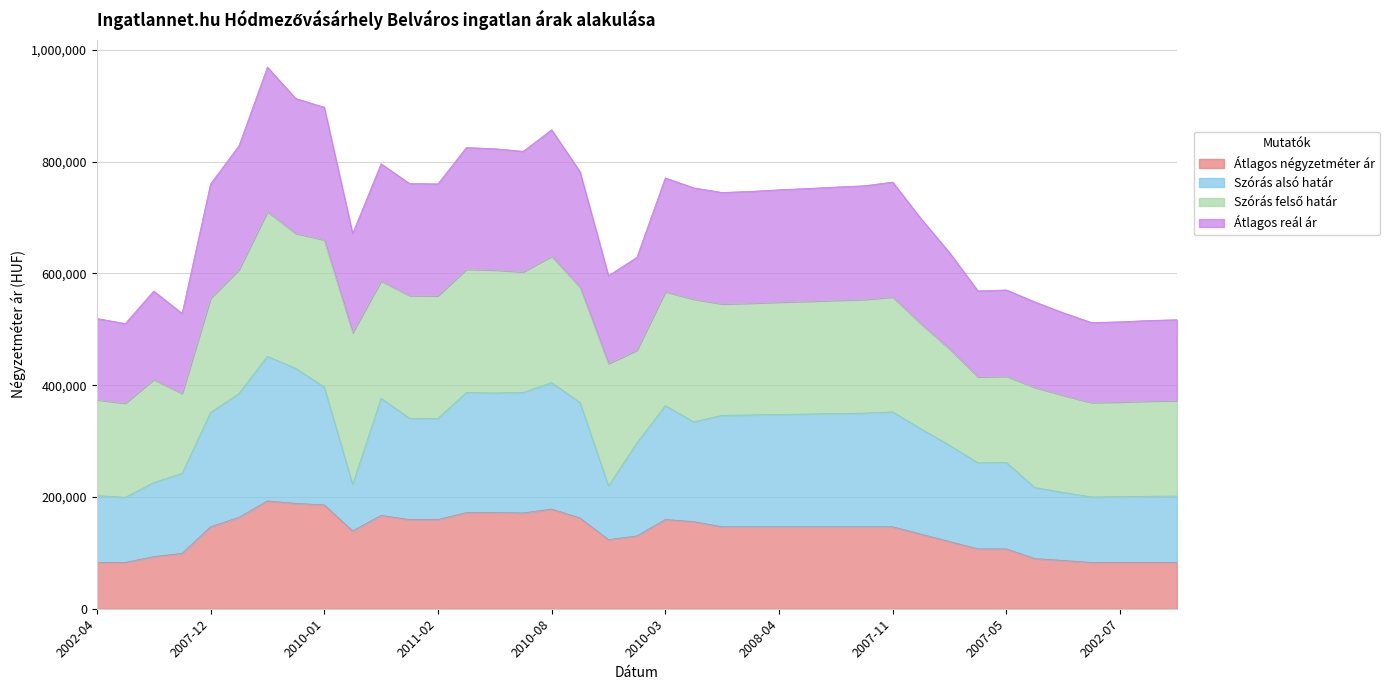

What is the maximum value for Átlagos négyzetméter ár?

192953